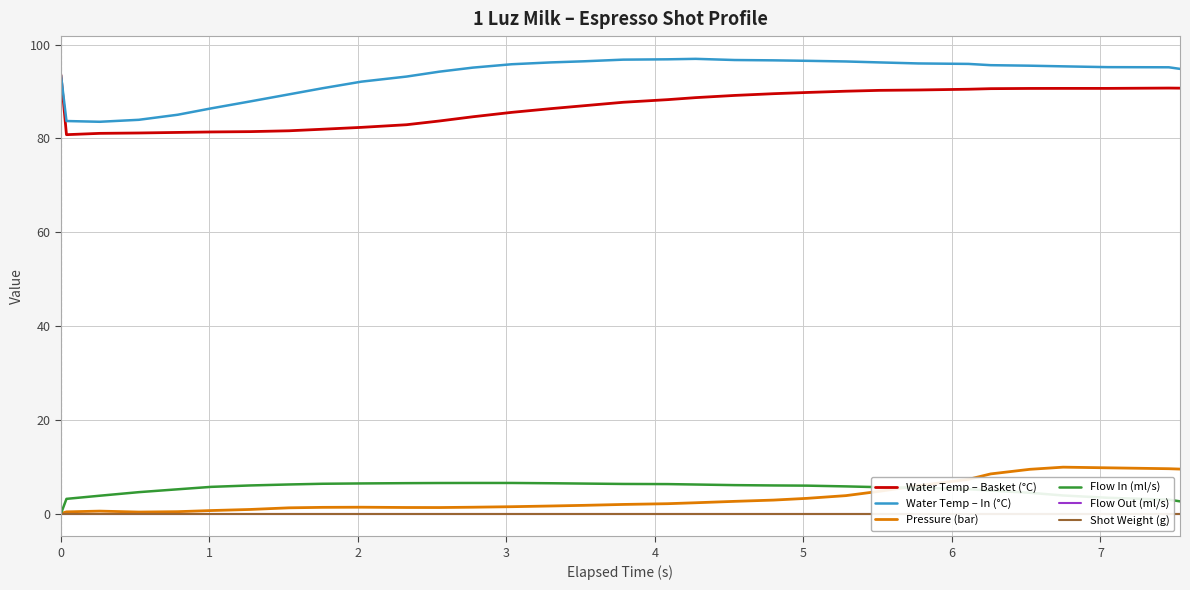

True or false: Water Temp – Basket (°C) and Flow In (ml/s) cross at least once.

False